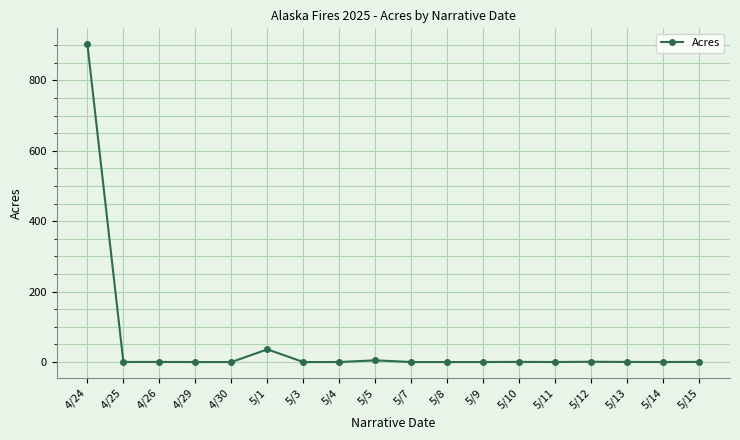

What is the greatest value displayed?

903.0